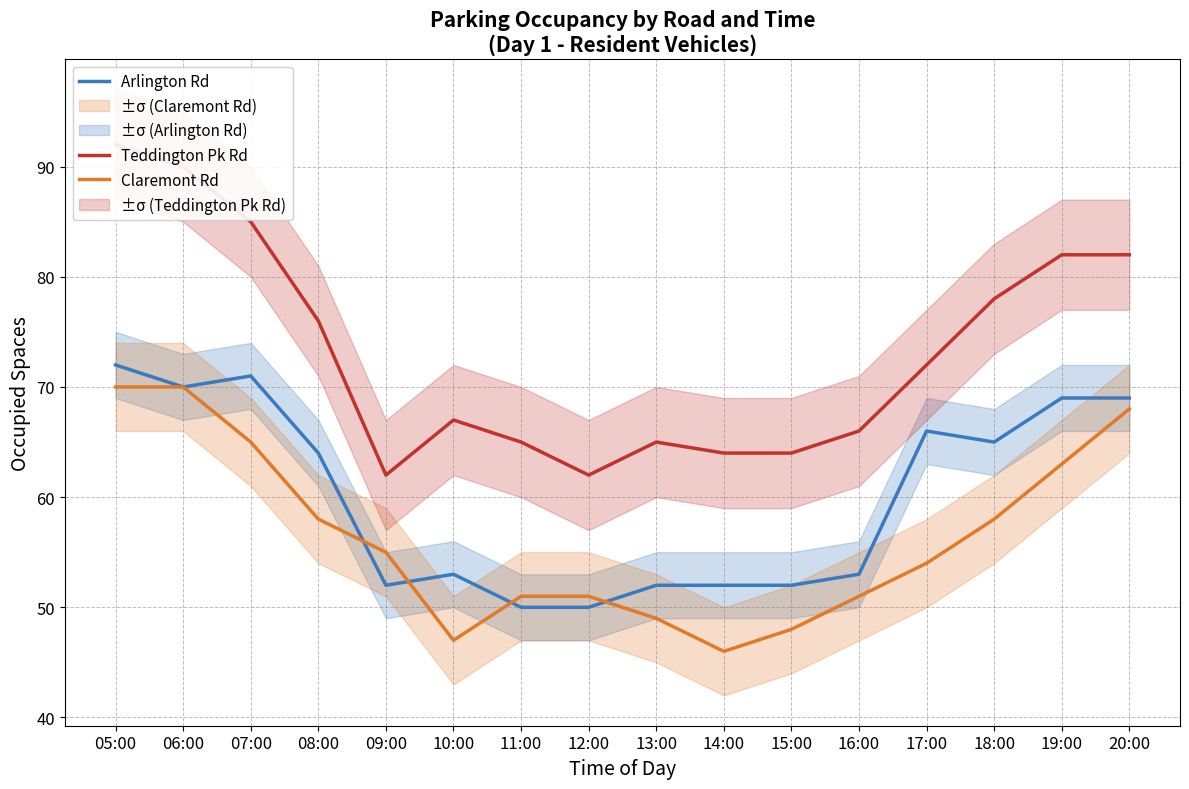

Is it true that Claremont Rd equals 65 at 07:00?

True